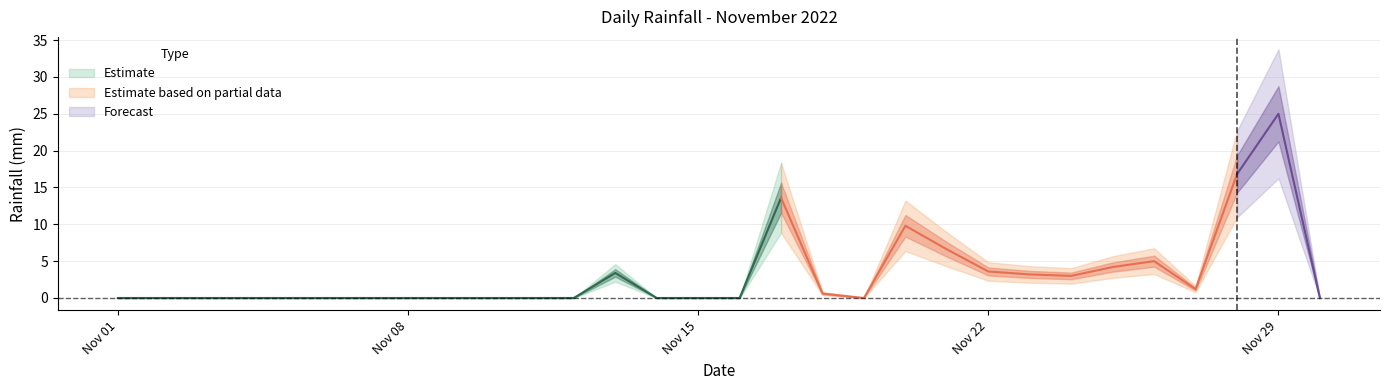

Where is the first local minimum?

2022-11-19